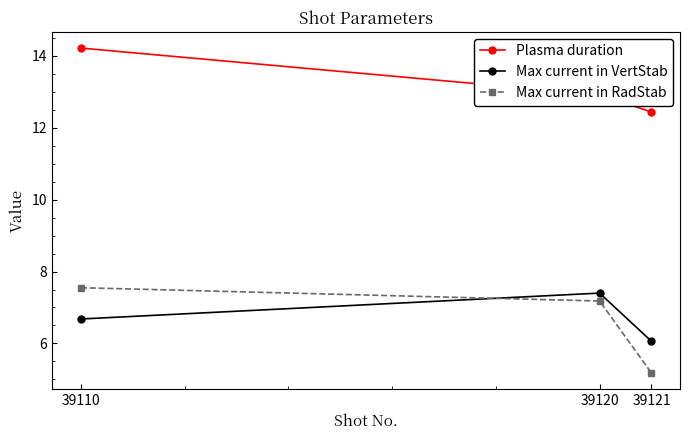

Which series has the largest range (max minus min)?

Max current in RadStab